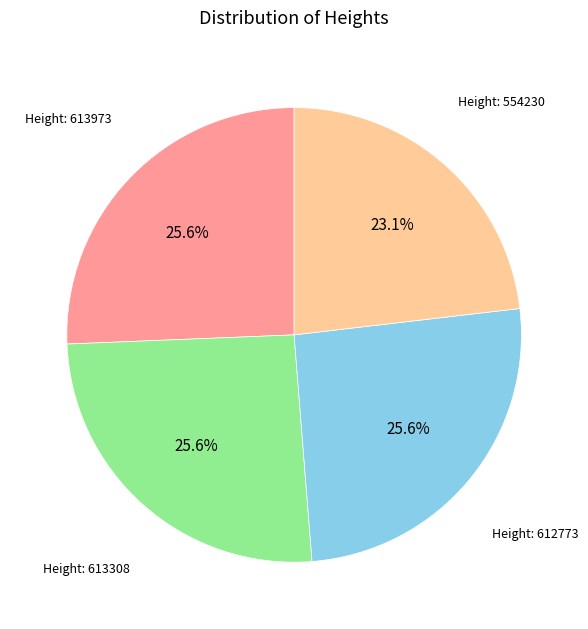

Is there any slice that represents more than half of the pie?

No